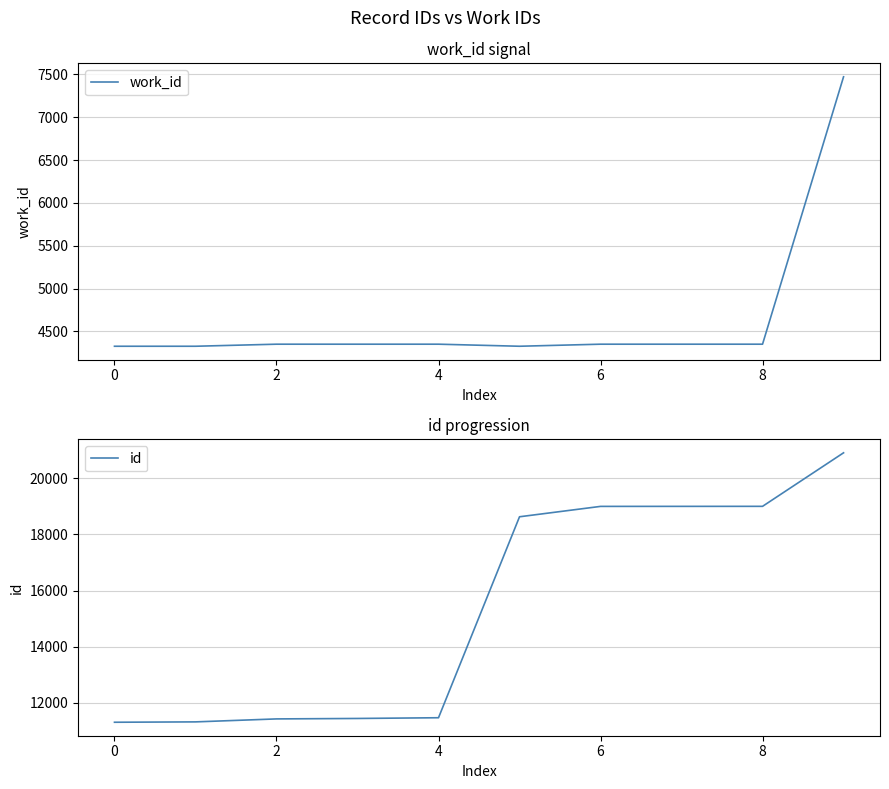

Which label corresponds to the largest value in the chart?

9